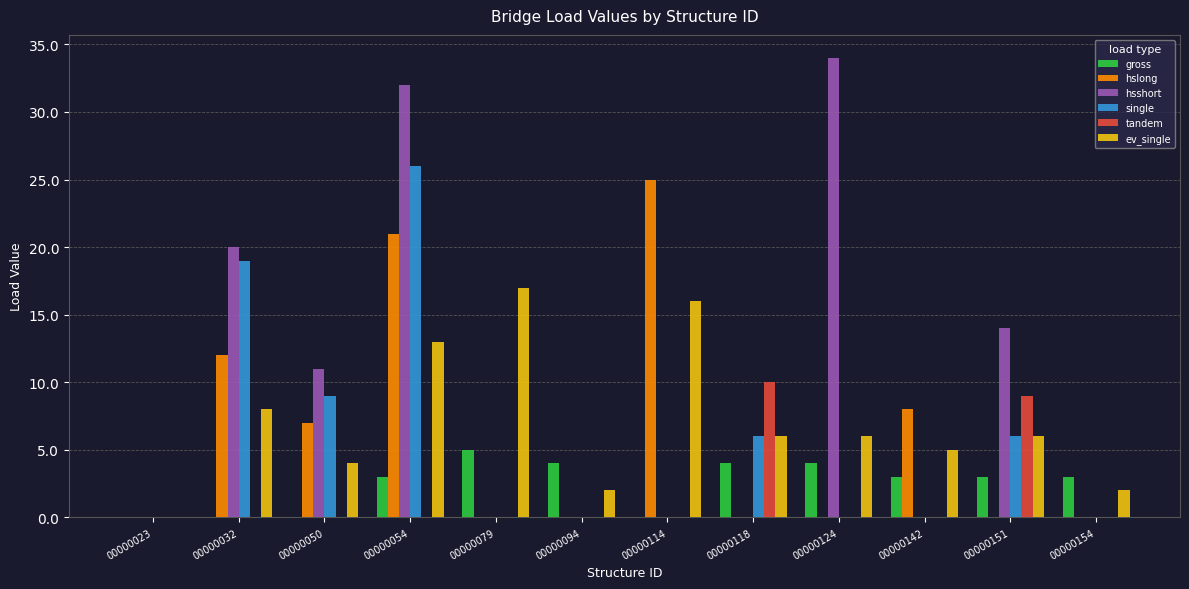

Reading left to right, what are all the values shown in this chart?

gross: 00000023=0	00000032=0	00000050=0	00000054=3	00000079=5	00000094=4	00000114=0	00000118=4	00000124=4	00000142=3	00000151=3	00000154=3
hslong: 00000023=0	00000032=12	00000050=7	00000054=21	00000079=0	00000094=0	00000114=25	00000118=0	00000124=0	00000142=8	00000151=0	00000154=0
hsshort: 00000023=0	00000032=20	00000050=11	00000054=32	00000079=0	00000094=0	00000114=0	00000118=0	00000124=34	00000142=0	00000151=14	00000154=0
single: 00000023=0	00000032=19	00000050=9	00000054=26	00000079=0	00000094=0	00000114=0	00000118=6	00000124=0	00000142=0	00000151=6	00000154=0
tandem: 00000023=0	00000032=0	00000050=0	00000054=0	00000079=0	00000094=0	00000114=0	00000118=10	00000124=0	00000142=0	00000151=9	00000154=0
ev_single: 00000023=0	00000032=8	00000050=4	00000054=13	00000079=17	00000094=2	00000114=16	00000118=6	00000124=6	00000142=5	00000151=6	00000154=2